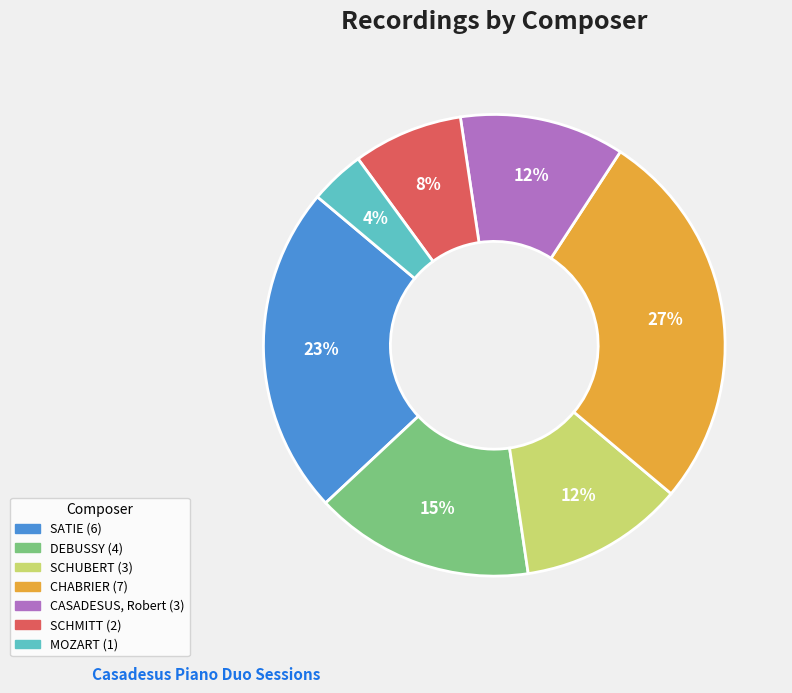

To the nearest percent, what percentage of the pie is CASADESUS, Robert?

12%